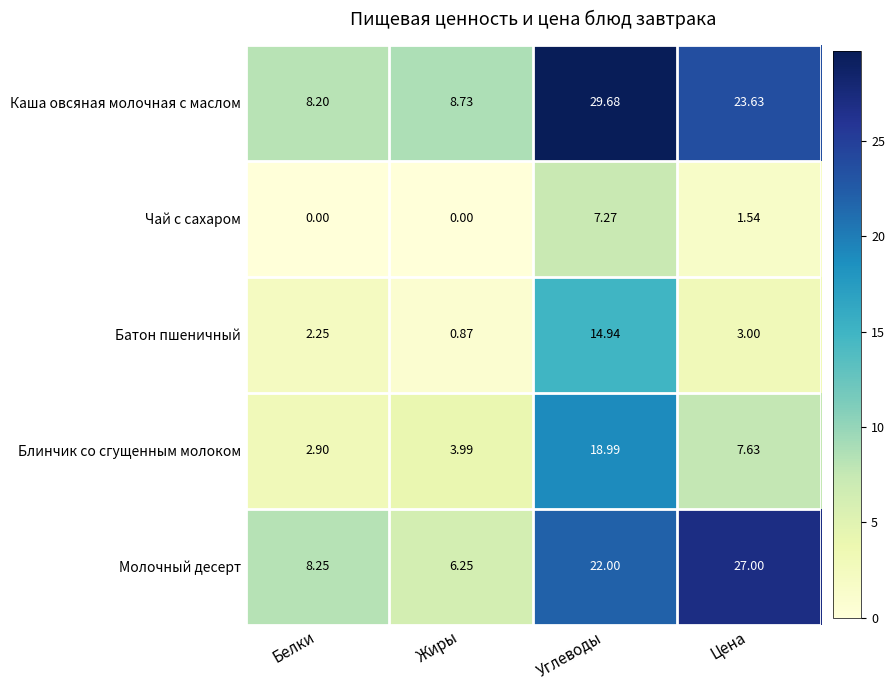

Which series has the largest total across all categories?

Каша овсяная молочная с маслом